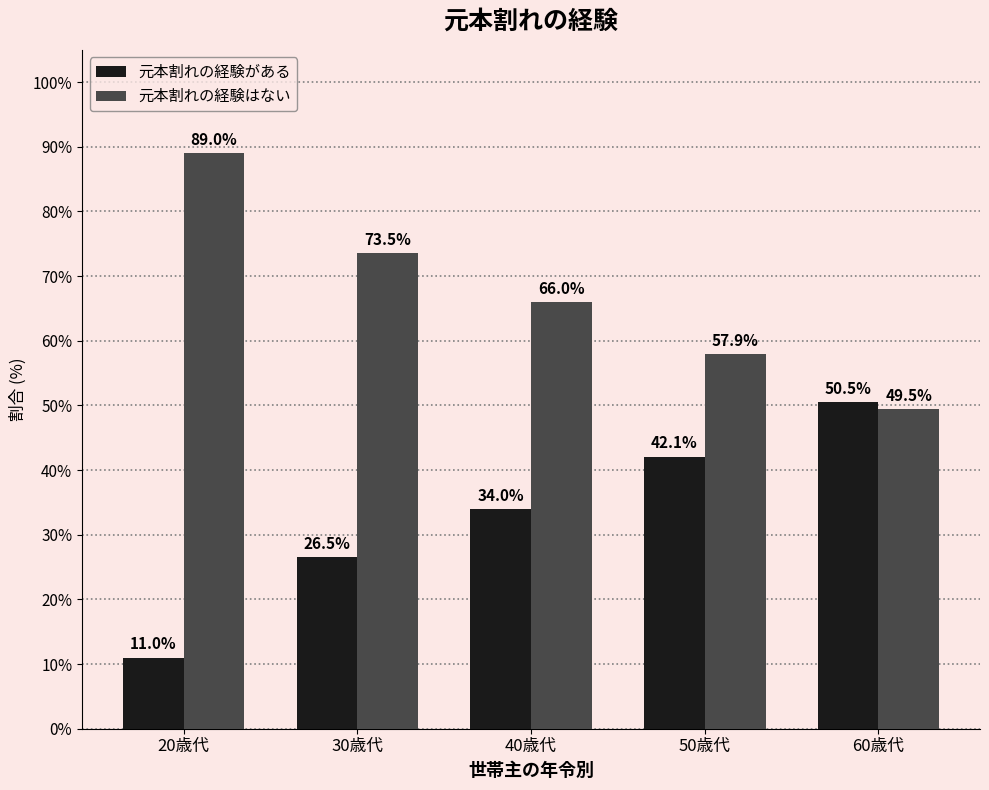

Where is 元本割れの経験がある nearest to the value 30?

30歳代